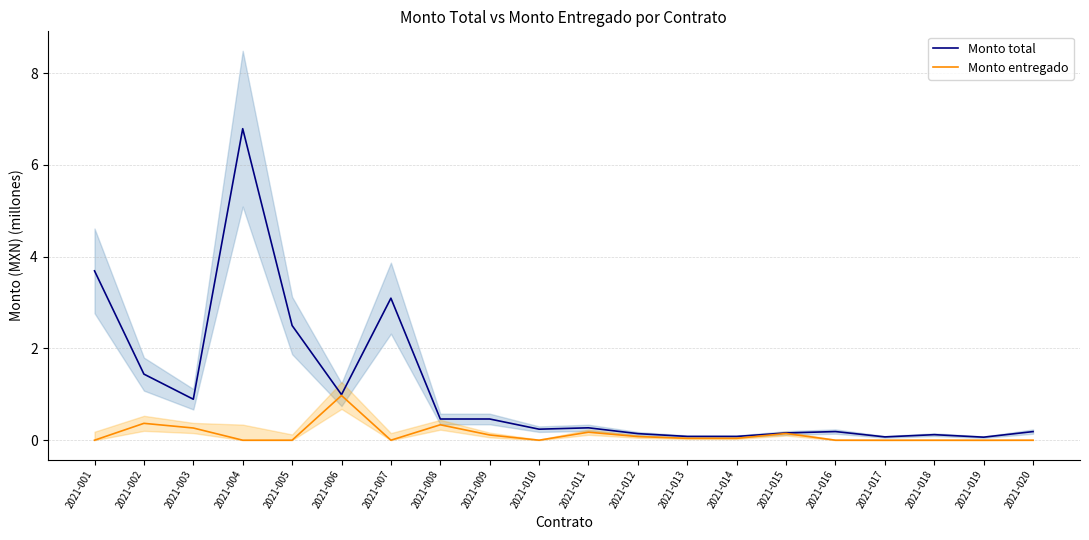

What are all the series names shown in the legend?

Monto total, Monto entregado